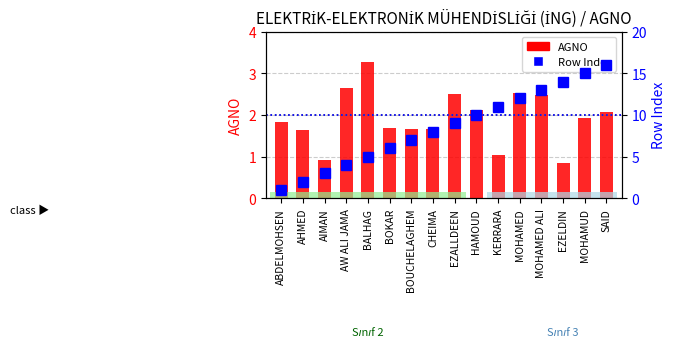

At which category is the sum across all series the highest?

SAID